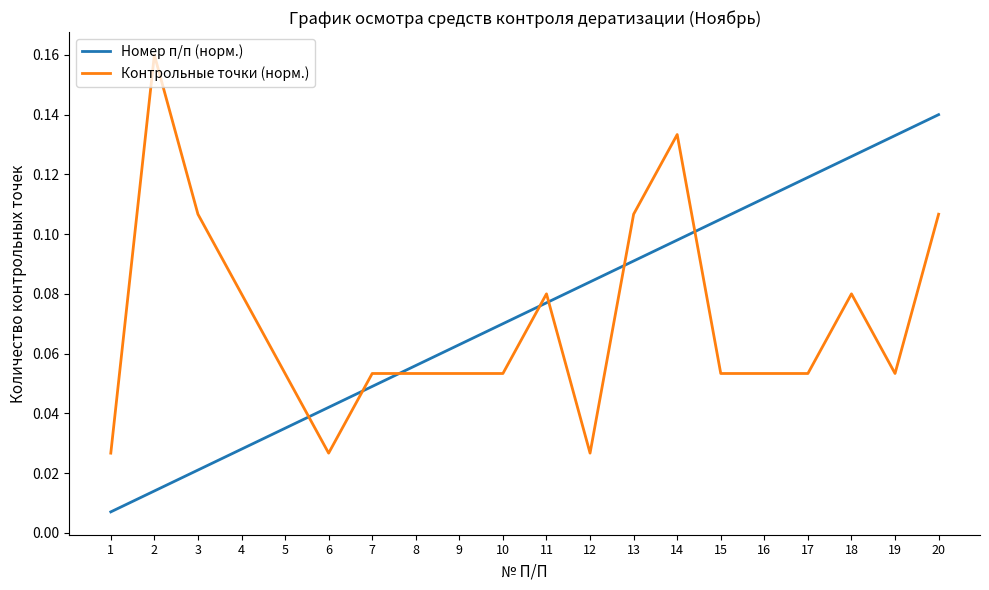

At which category is the sum across all series the highest?

20